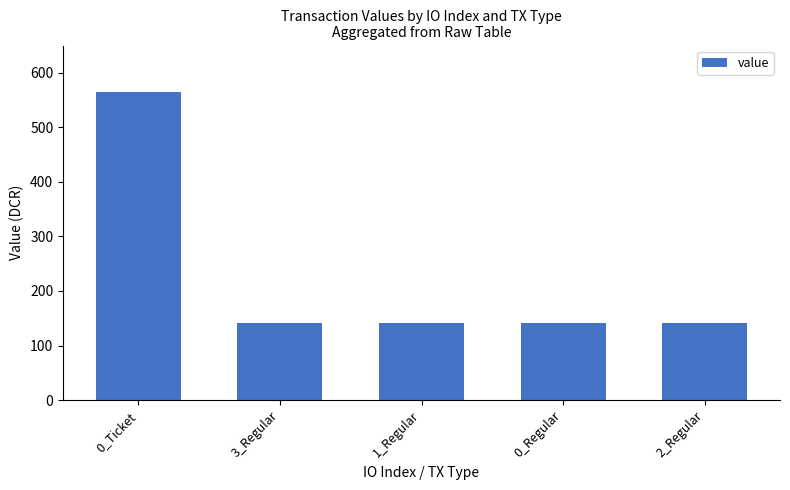

What is the maximum value shown in the chart?

565.2